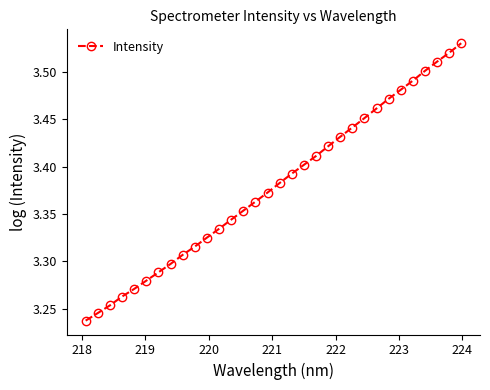

Count the values in the range 3 to 4.

32